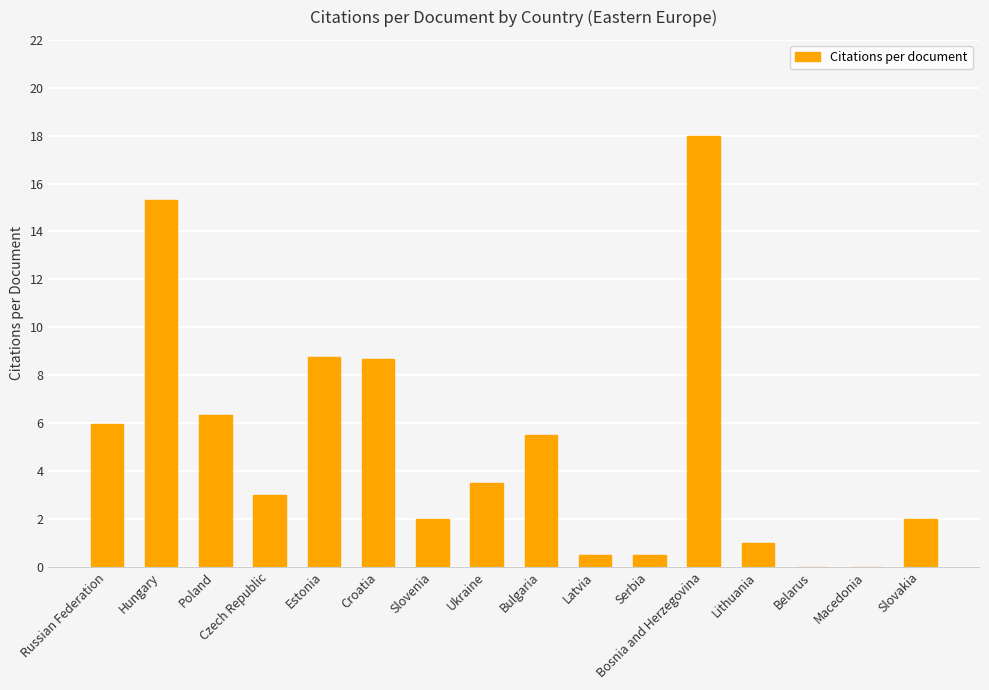

The chart shows a value of 3.5 at Ukraine. True or false?

True